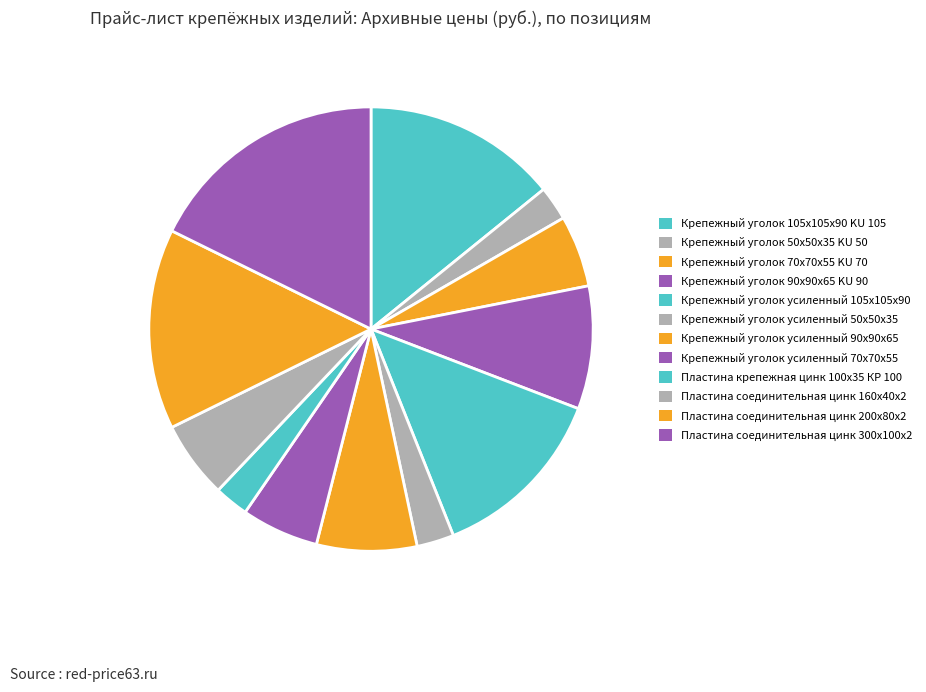

Is Крепежный уголок 50х50х35 KU 50 the majority of the pie?

No